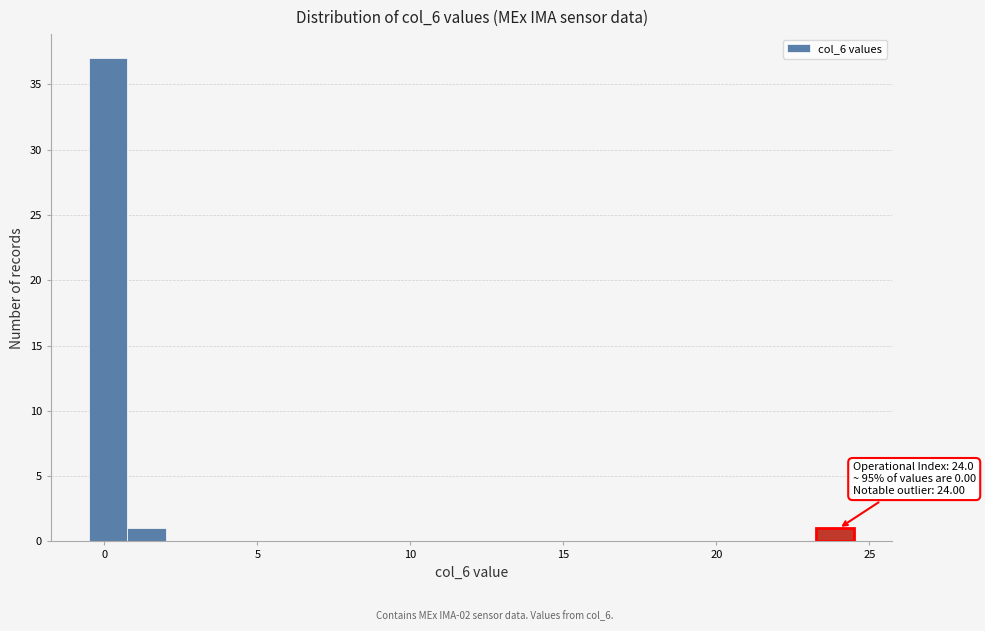

Around what value on the x-axis is the tallest bar? Give the approximate position of its centre, as read against the axis.

0.0